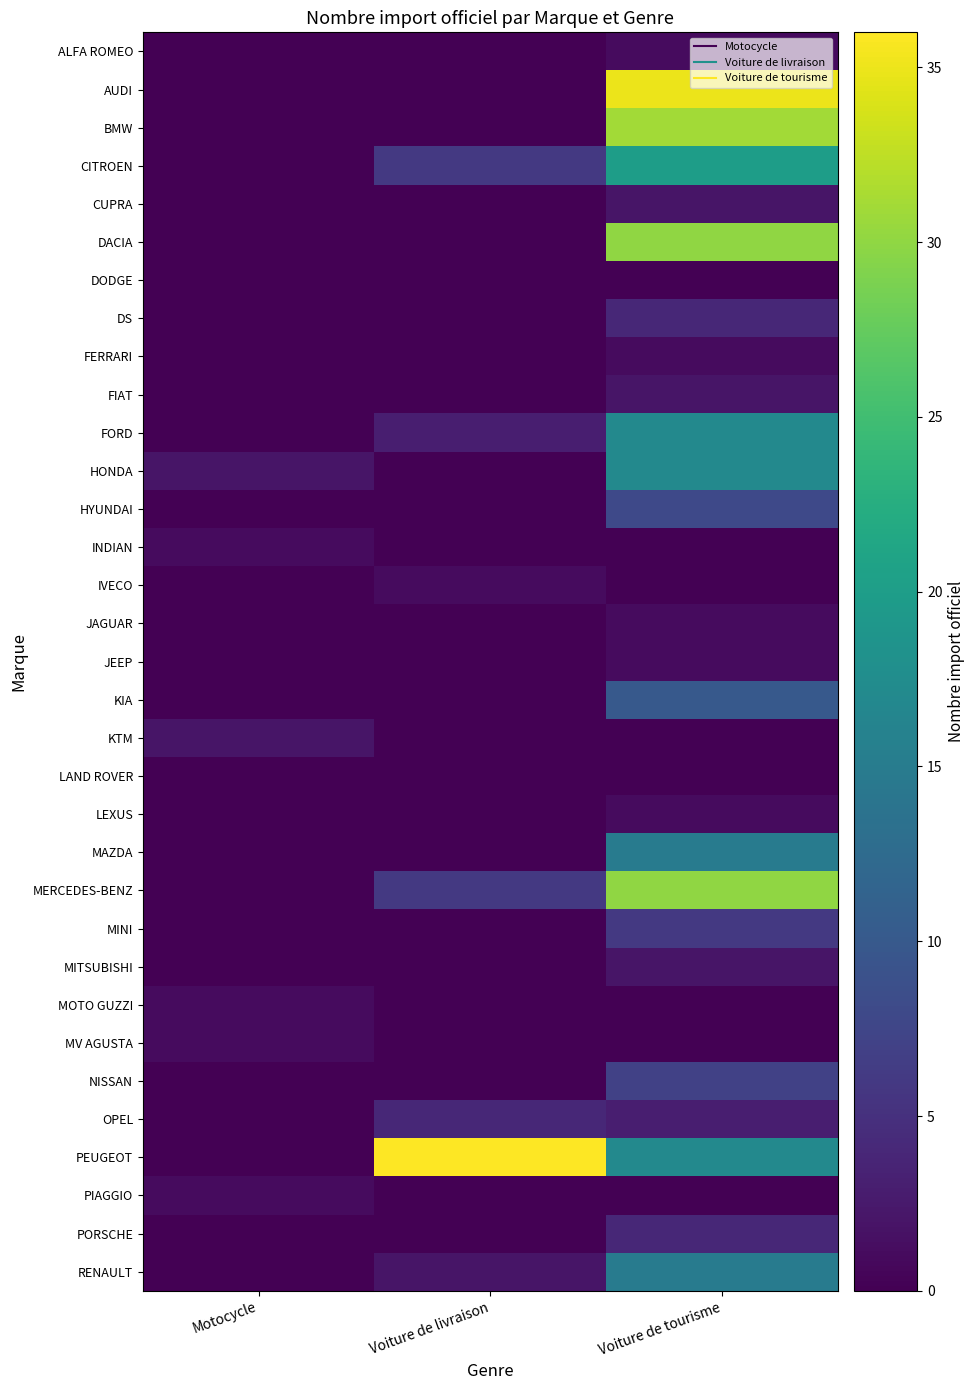

What is the total value across all series at Voiture de tourisme?

280